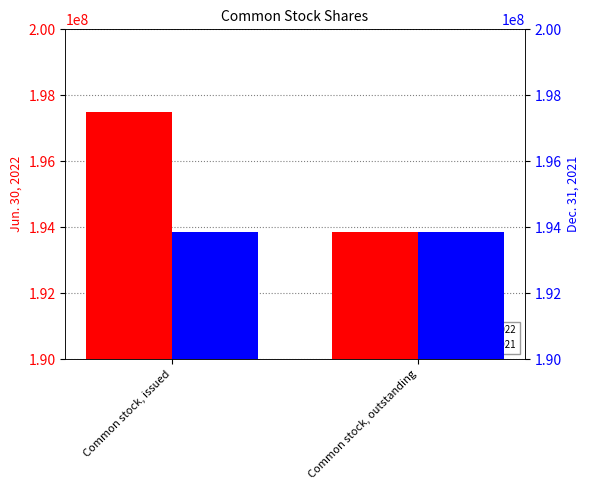

Reading left to right, transcribe all the data shown in this chart.

Jun. 30, 2022: Common stock, issued=197502000	Common stock, outstanding=193864000
Dec. 31, 2021: Common stock, issued=193864000	Common stock, outstanding=193864000